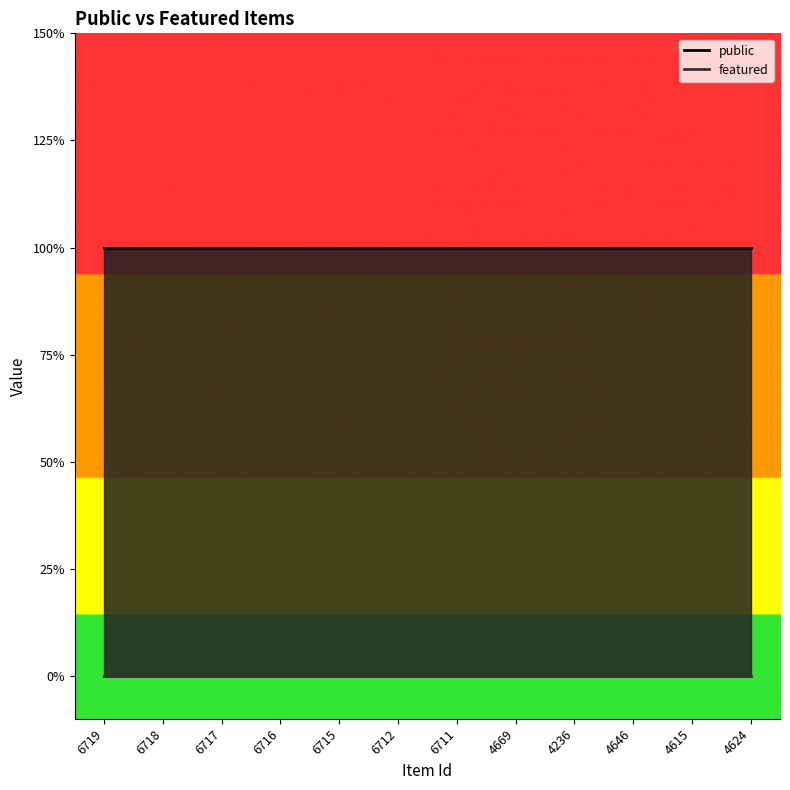

What is the sum of the public values at 4236 and 4615?

2